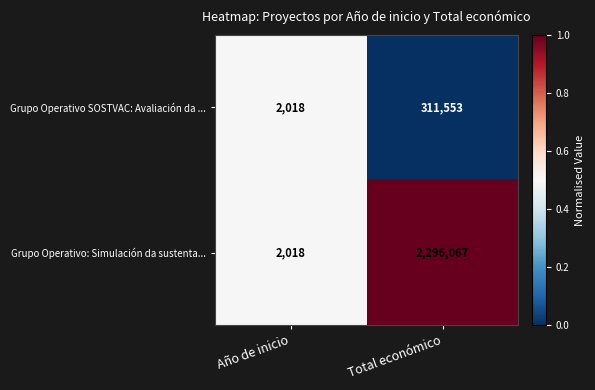

Reading right to left, transcribe all the data shown in this chart.

Grupo Operativo SOSTVAC: Avaliación da ...: Total económico=311553	Año de inicio=2018
Grupo Operativo: Simulación da sustenta...: Total económico=2296067	Año de inicio=2018